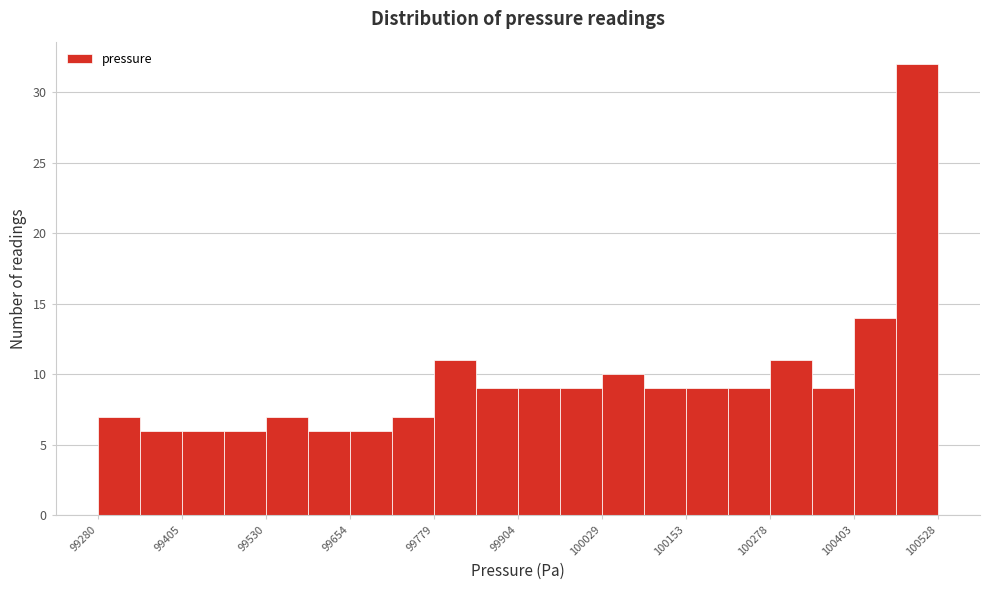

Read against the x-axis, roughly where is the centre of the tallest bar?

100500